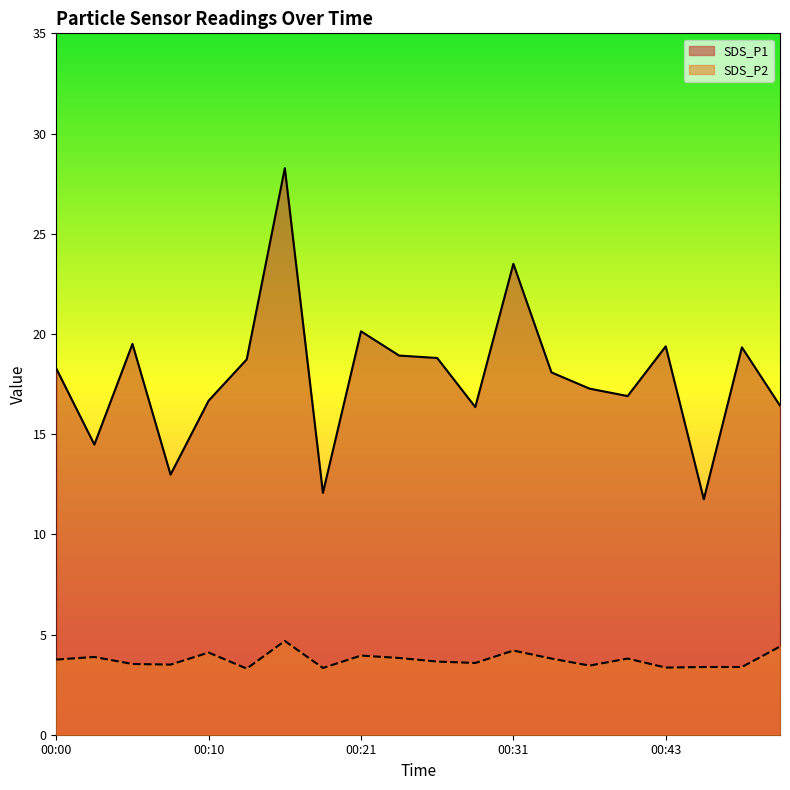

The value of SDS_P1 at 00:43 is 19.4. True or false?

True